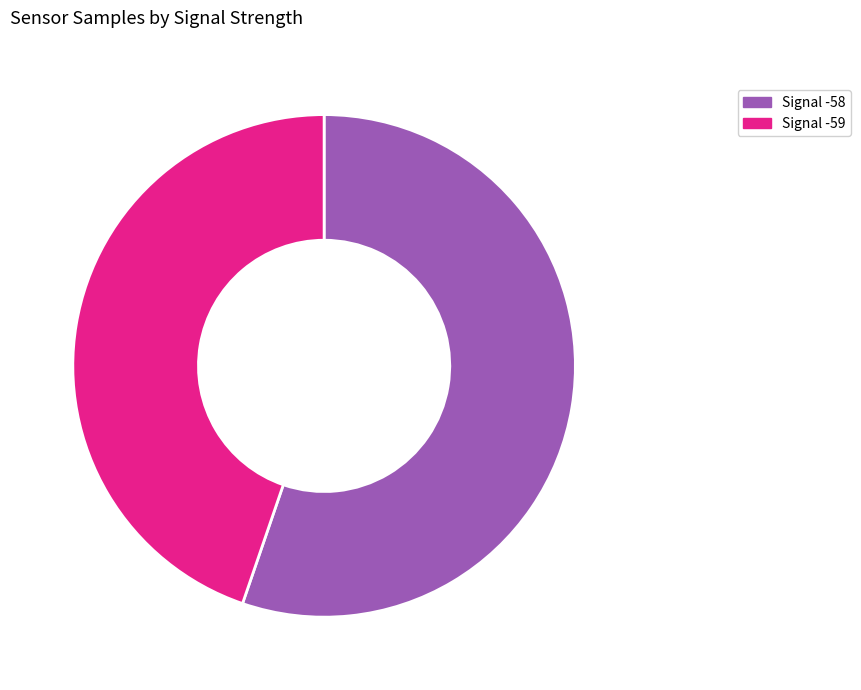

Is there a majority slice in this chart?

Yes